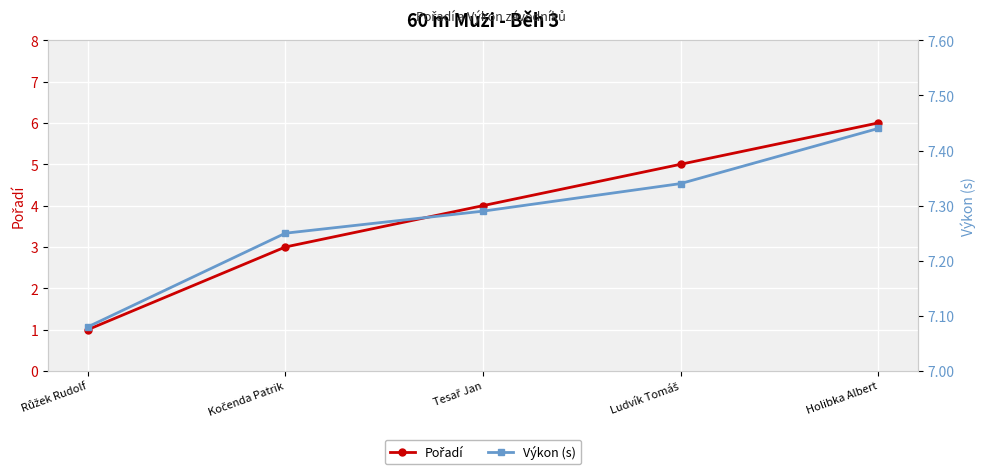

True or false: Pořadí has more than 0 interior local peaks.

False